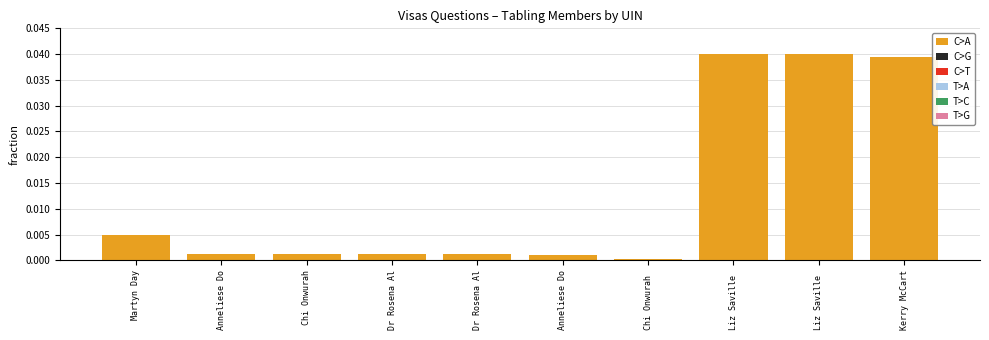

Are the bars grouped side by side (vs. stacked)?

Yes